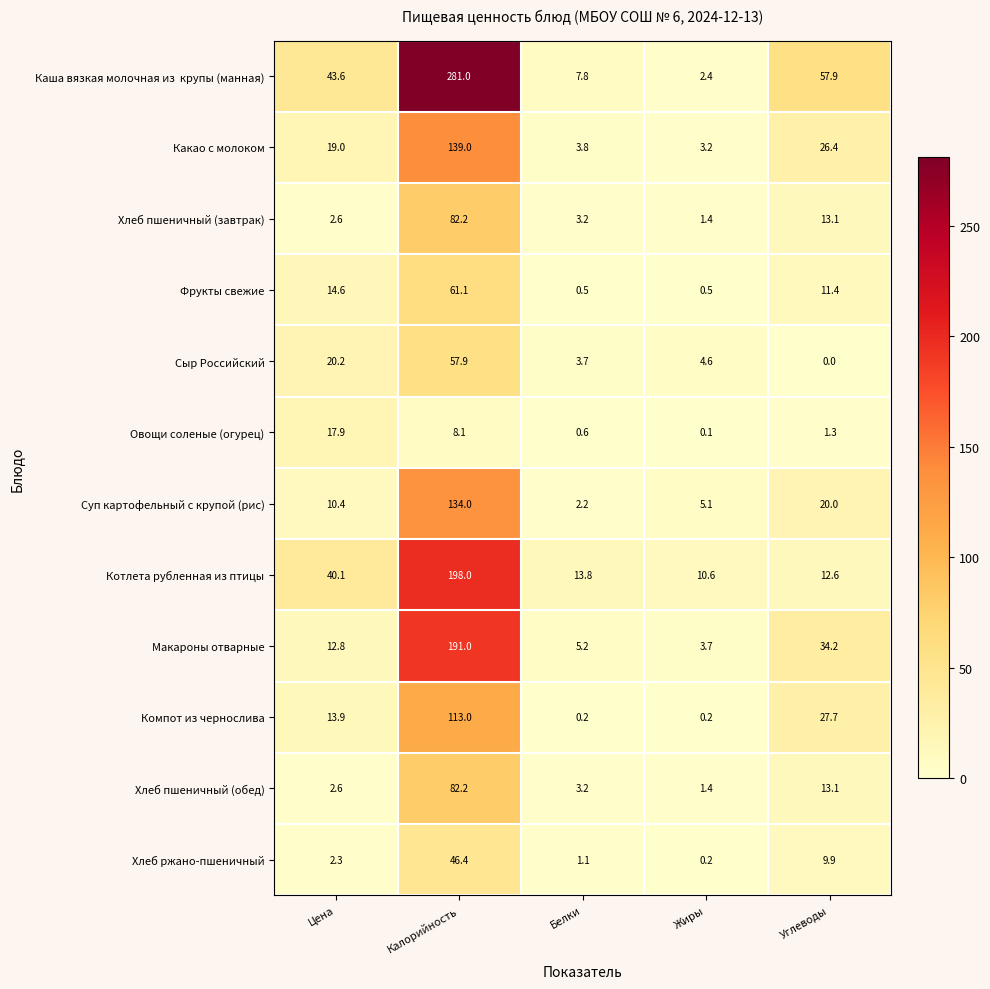

Which category has the highest value across all series?

Калорийность